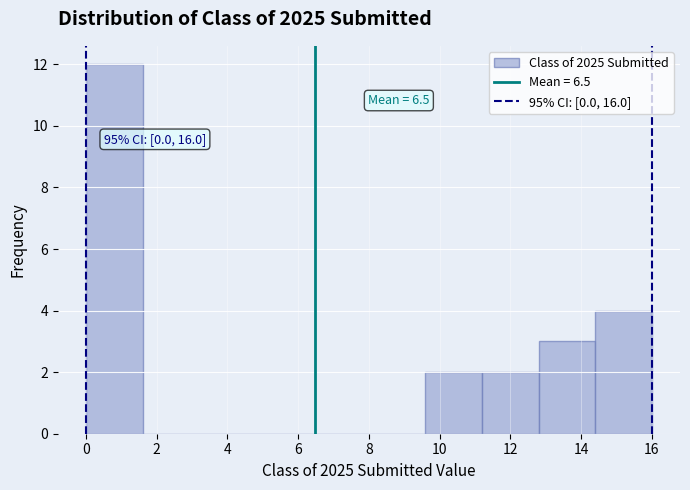

Which range on the x-axis has the tallest bar?

0.0 to 1.6